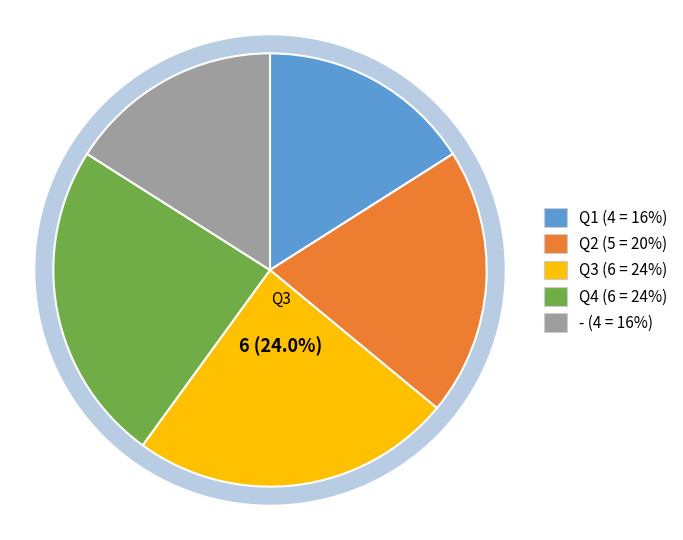

Count the number of slices in the pie.

5